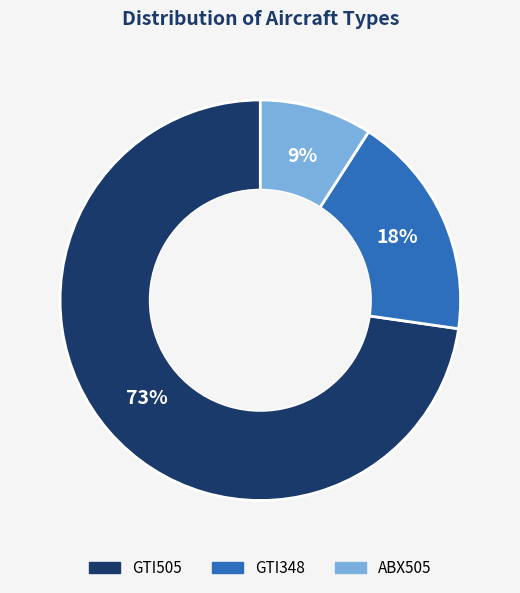

Does GTI505 account for over 50% of the chart?

Yes